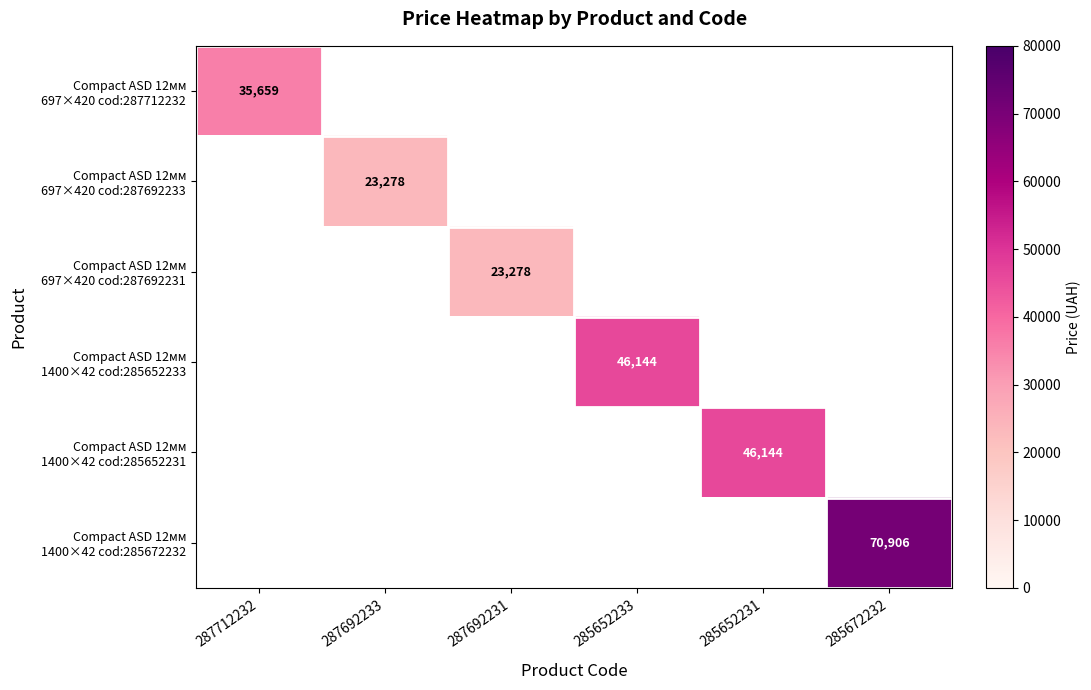

What is the minimum value shown in the chart?

23278.2